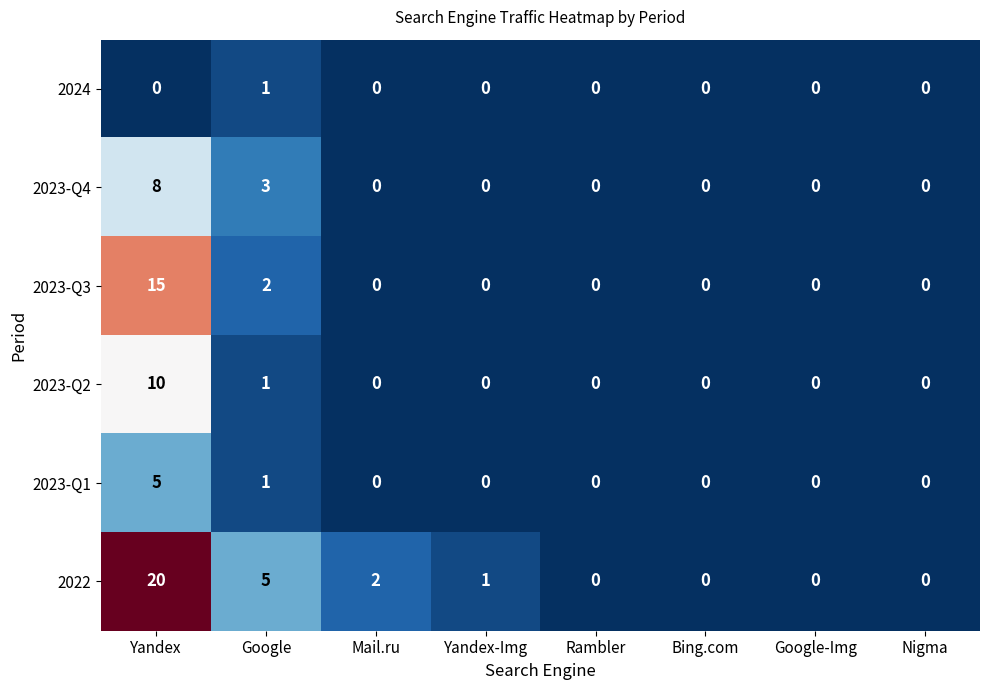

What is the difference between the second highest and second lowest values in the 2023-Q4 series?

3